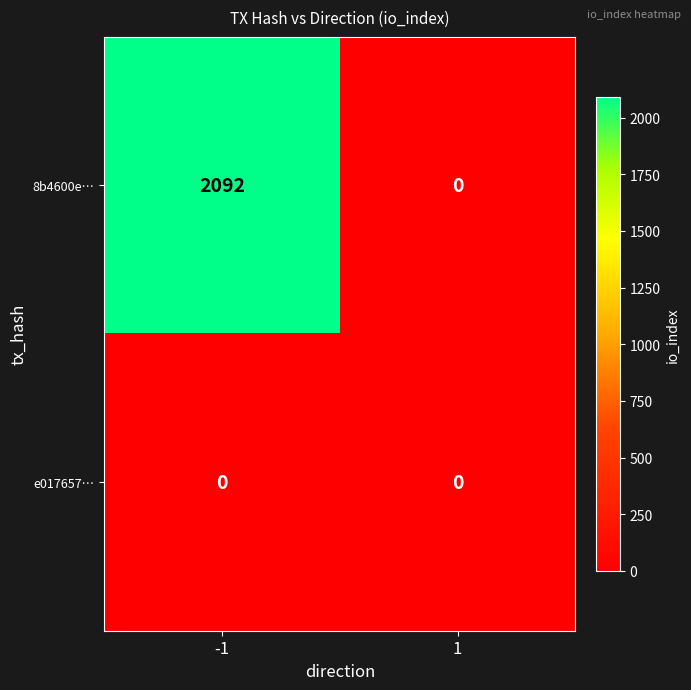

Which series has the largest range (max minus min)?

8b4600e…